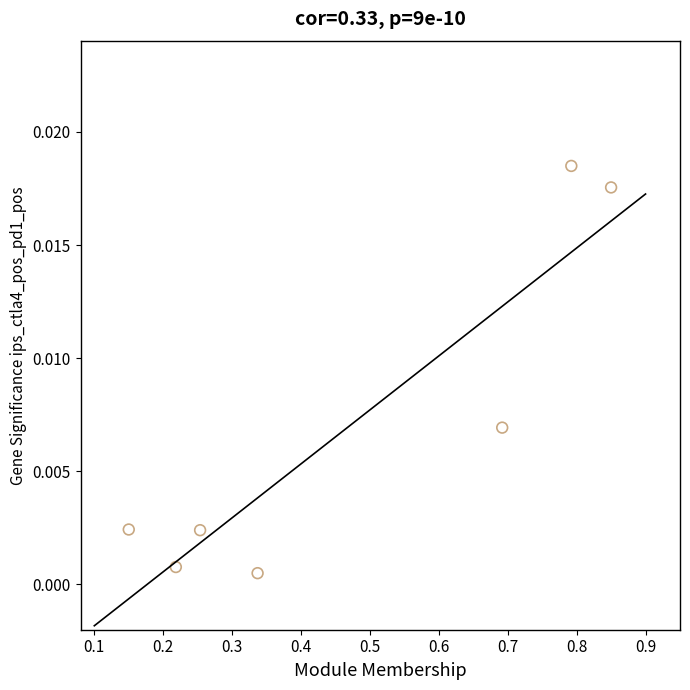

What is the average X value?

0.5